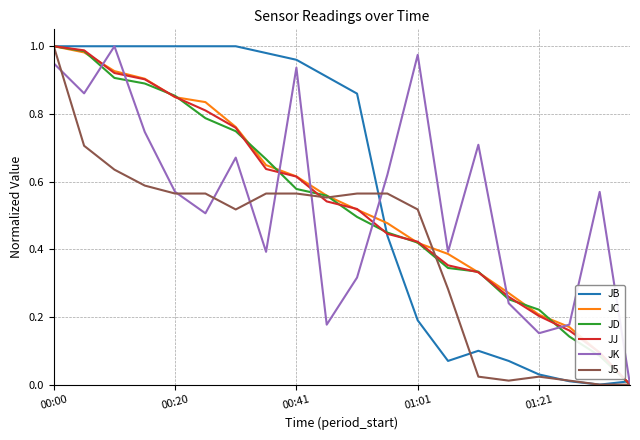

How many lines are shown in the chart?

6